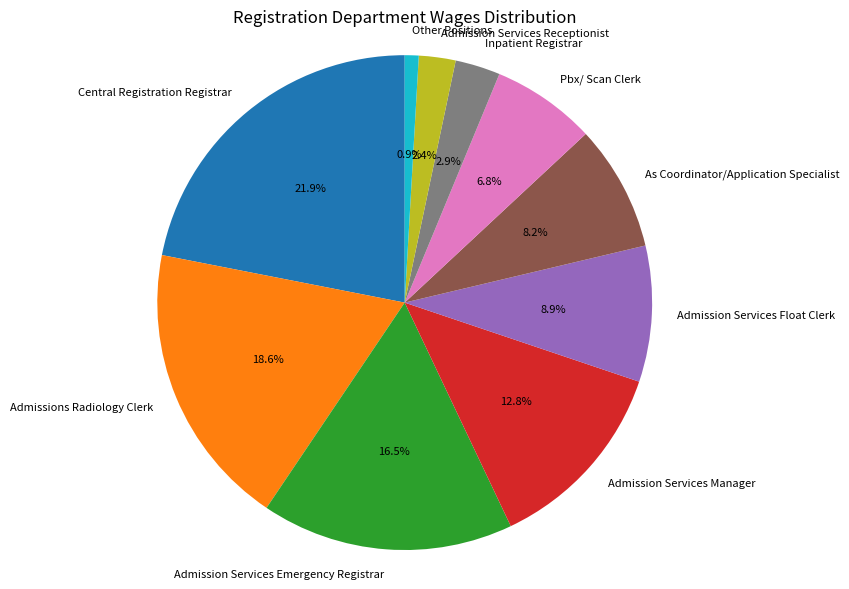

Is there a majority slice in this chart?

No